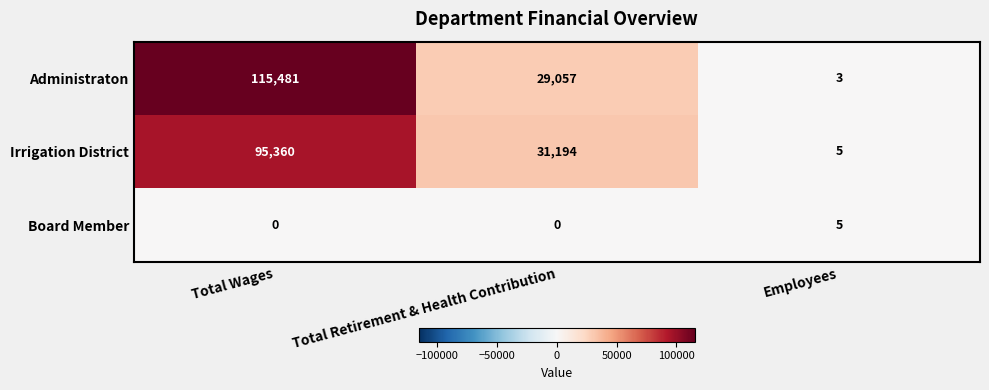

List the series in order of their peak value, lowest first.

Board Member, Irrigation District, Administraton